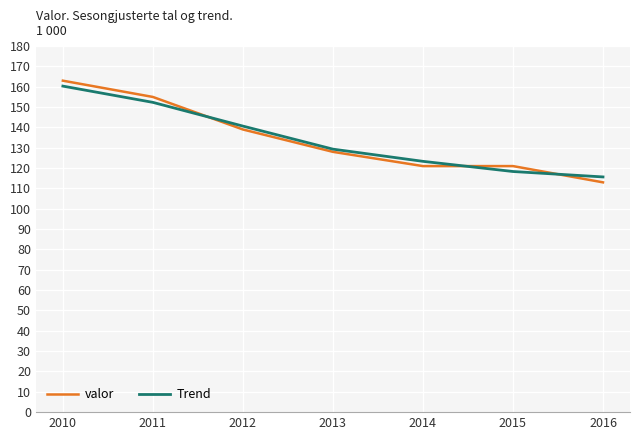

Reading left to right, list all the values displayed in this chart.

valor: 2010=163.0	2011=155.0	2012=139.0	2013=128.0	2014=121.0	2015=121.0	2016=113.0
Trend: 2010=160.3	2011=152.3	2012=140.7	2013=129.3	2014=123.3	2015=118.3	2016=115.7